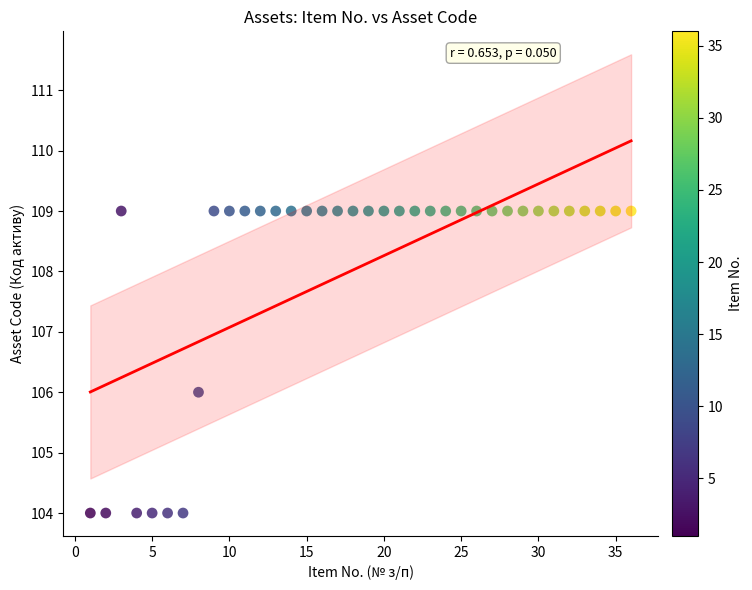

What is the range of X values (max minus min)?

35